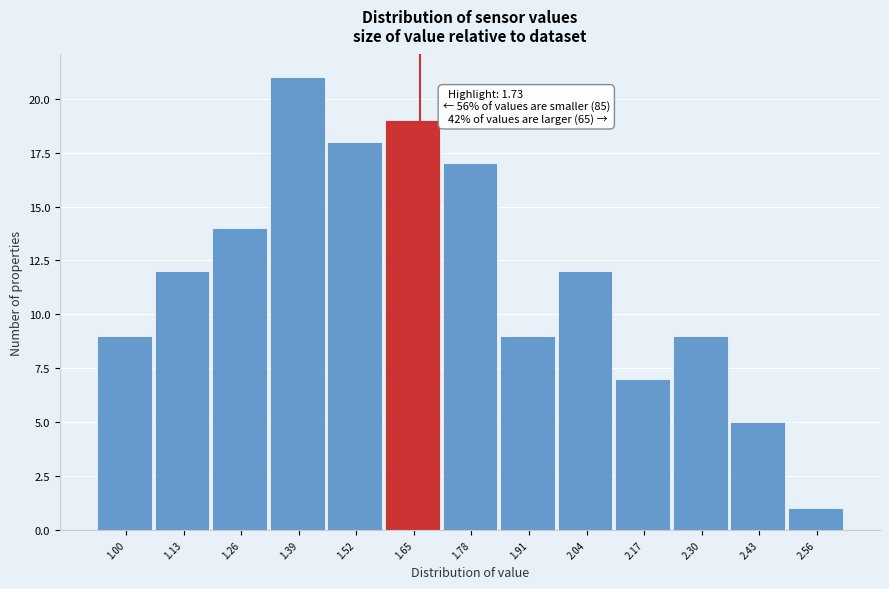

Reading left to right, what are all the values shown in this chart?

9	12	14	21	18	19	17	9	12	7	9	5	1